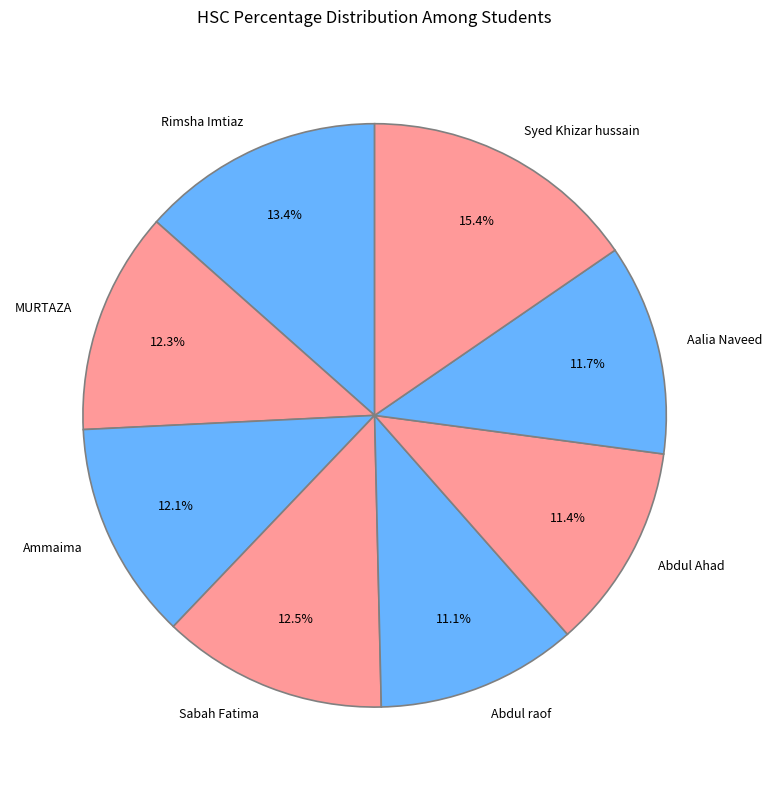

Count the number of slices in the pie.

8